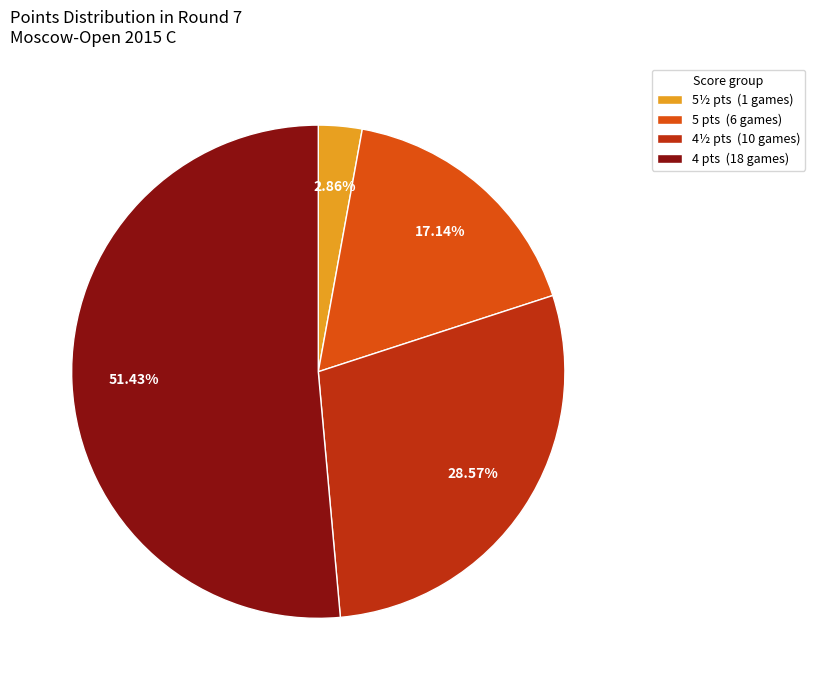

Which slice is the largest?

4 pts (18 games)